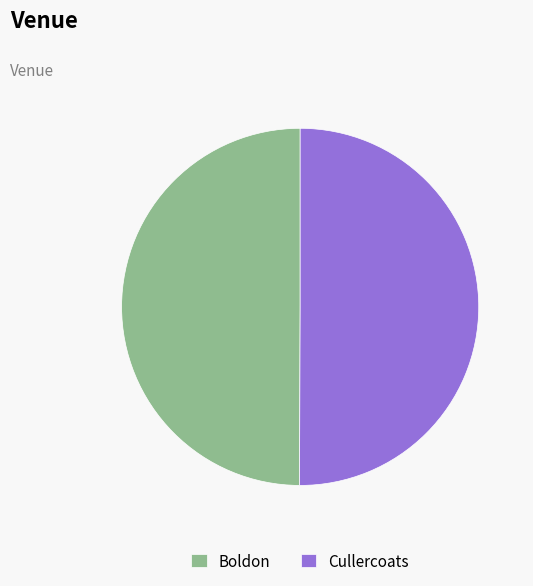

Do Cullercoats and Boldon together represent more than half of the pie?

Yes